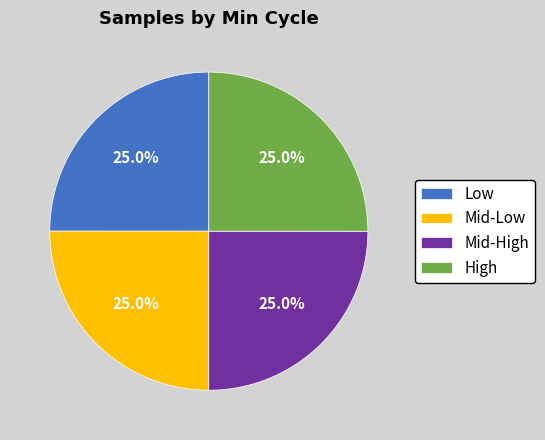

Approximately how many times larger is the value at Low compared to High?

1.0